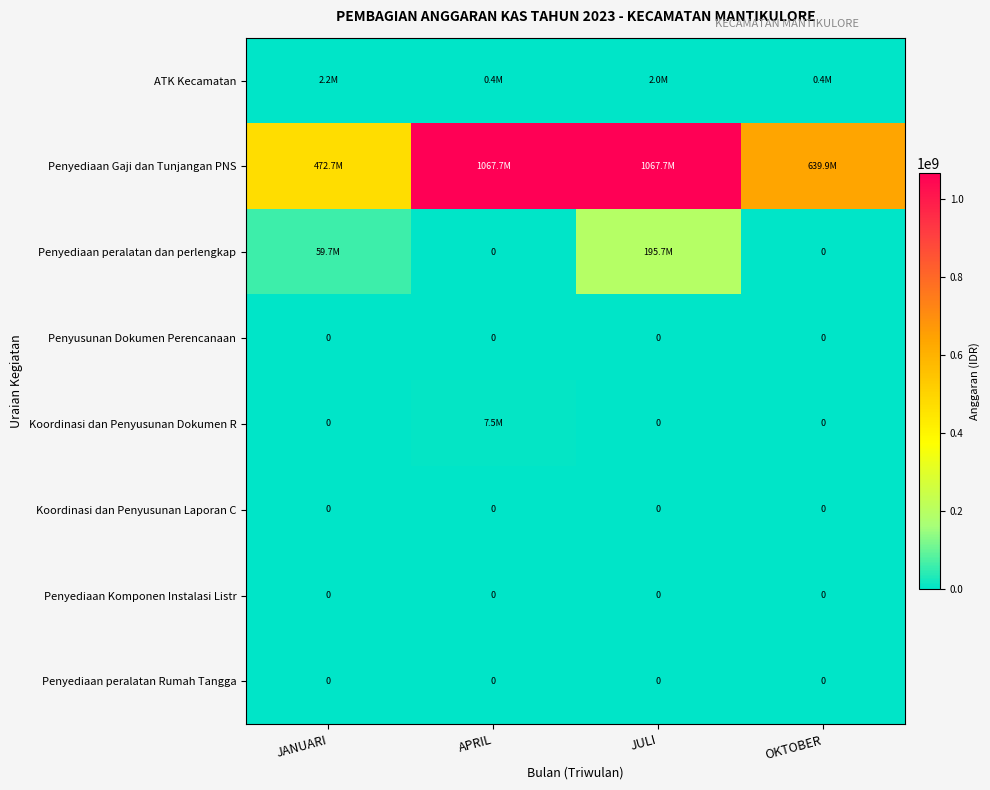

True or false: Penyusunan Dokumen Perencanaan has a value of 0 at OKTOBER.

True